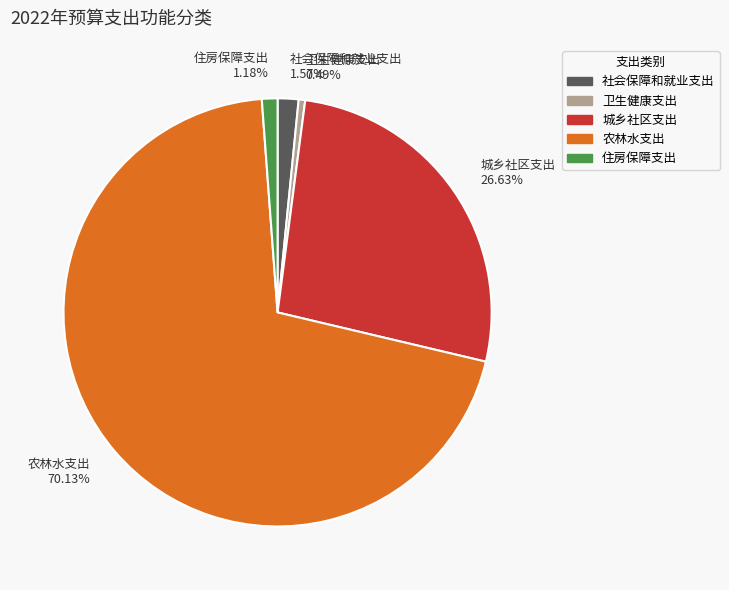

The 城乡社区支出 slice represents 33% of the pie. True or false?

False